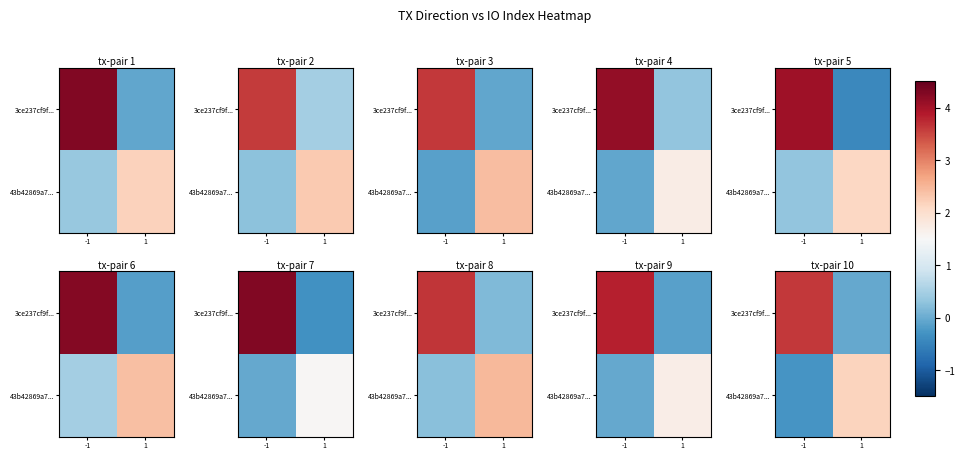

What is the average value of the 43b42869a7... series?

0.9